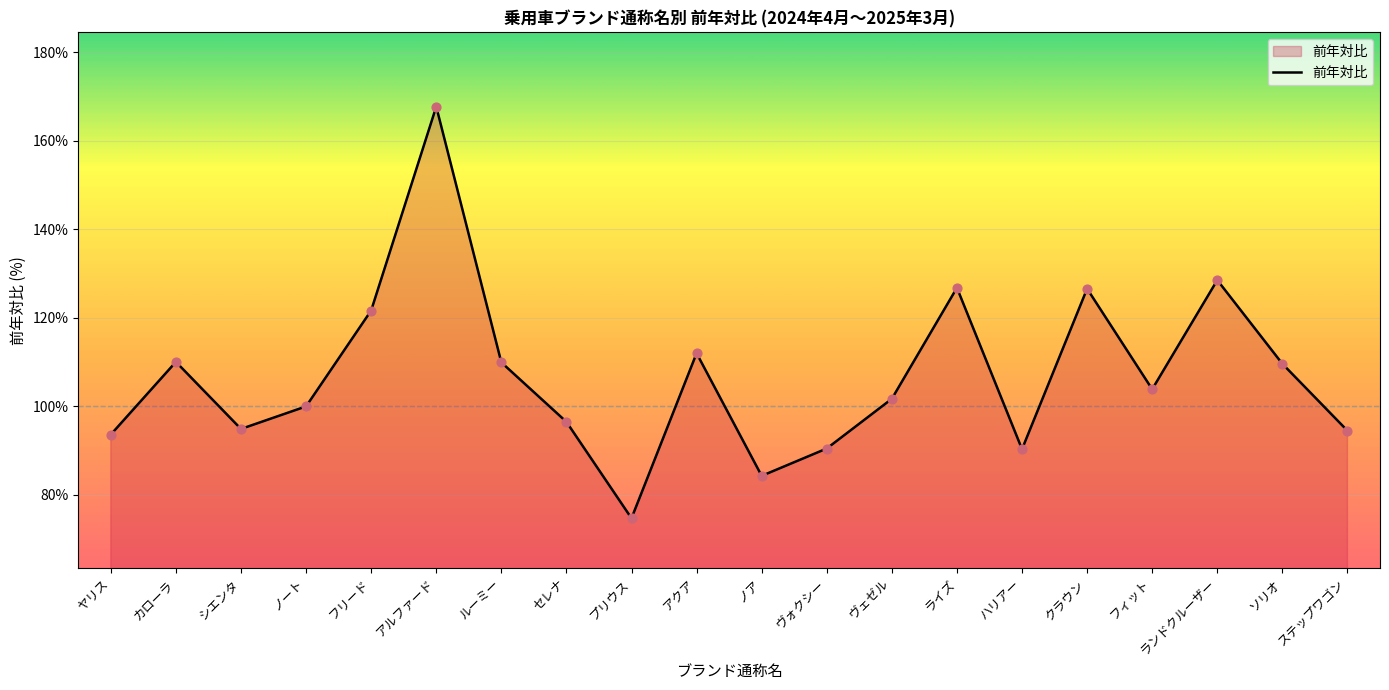

Which has a higher value, ソリオ or ヴェゼル?

ソリオ